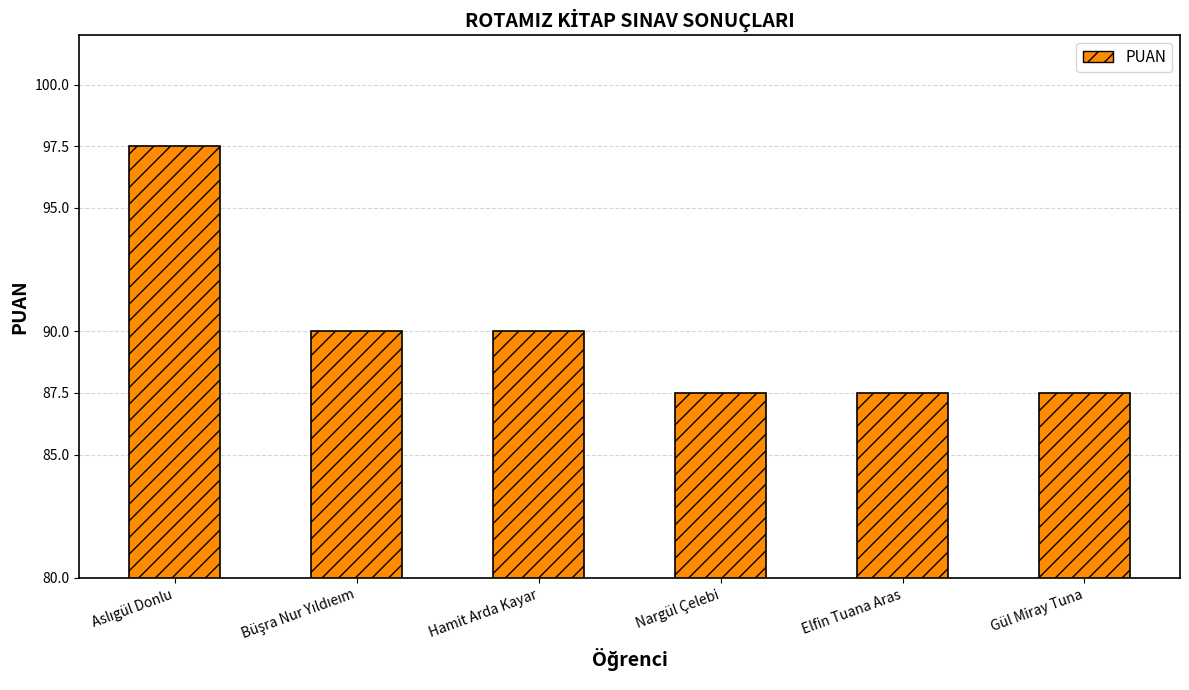

The chart shows a value of 37.5 at Nargül Çelebi. True or false?

False